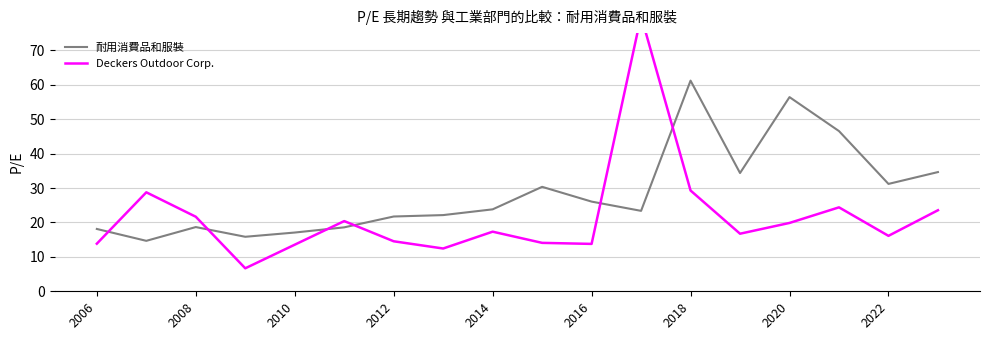

The value of 耐用消費品和服裝 at 2006 is 18.1. True or false?

True